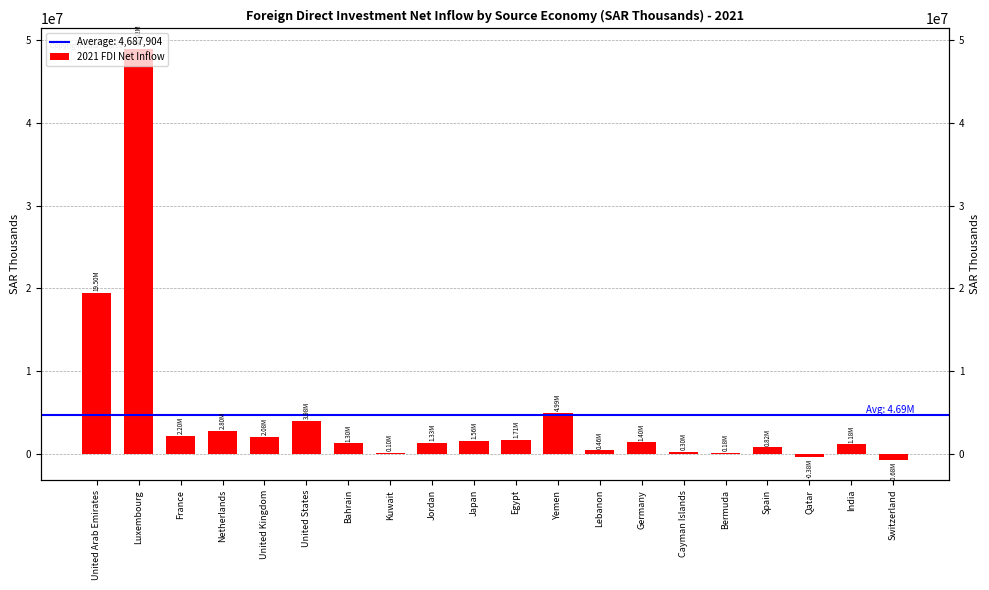

Reading right to left, what are all the values shown in this chart?

Switzerland=-678435.6	India=1182613.2	Qatar=-381456.8	Spain=822087.9	Bermuda=179642.6	Cayman Islands=299494.5	Germany=1401528.2	Lebanon=459539.8	Yemen=4990928.4	Egypt=1707758.4	Japan=1564159.4	Jordan=1332276.3	Kuwait=104823.9	Bahrain=1296518.3	United States=3976542.9	United Kingdom=2079948.2	Netherlands=2799693.2	France=2197653.1	Luxembourg=48923711.5	United Arab Emirates=19499045.4